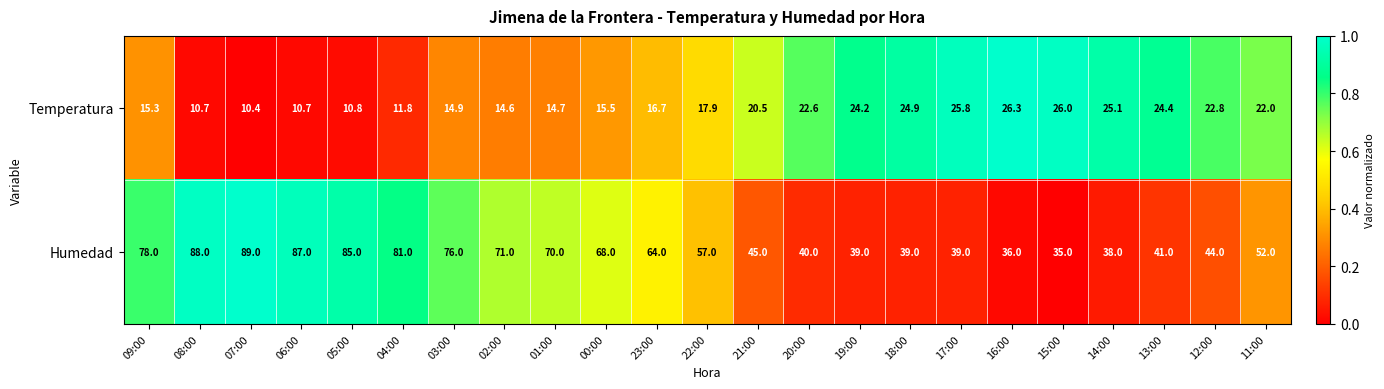

Is the value of Temperatura at 13:00 greater than the value of Humedad at 09:00?

No